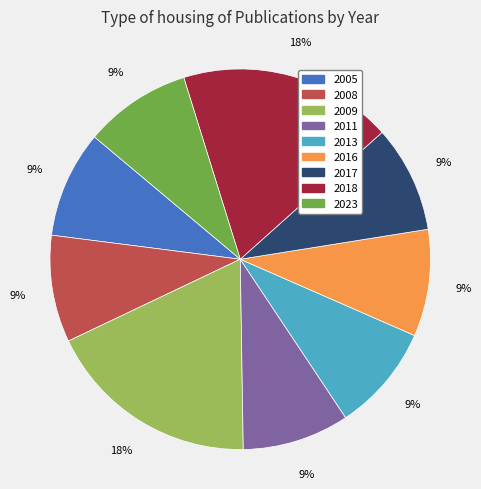

How many slices are in this pie chart?

9